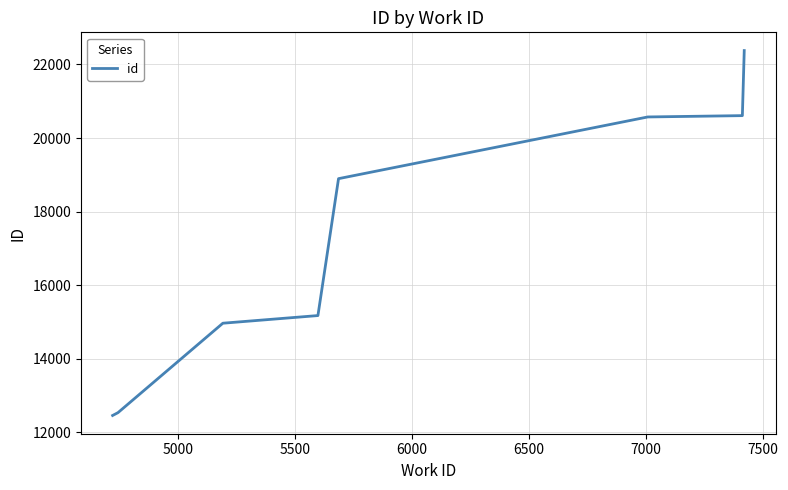

What is the average value?

17197